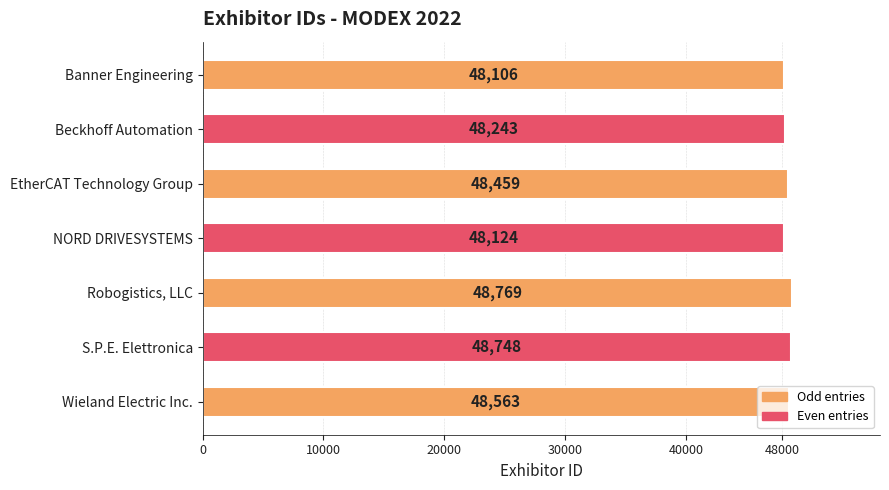

The chart shows a value of 11931 at Wieland Electric Inc.. True or false?

False